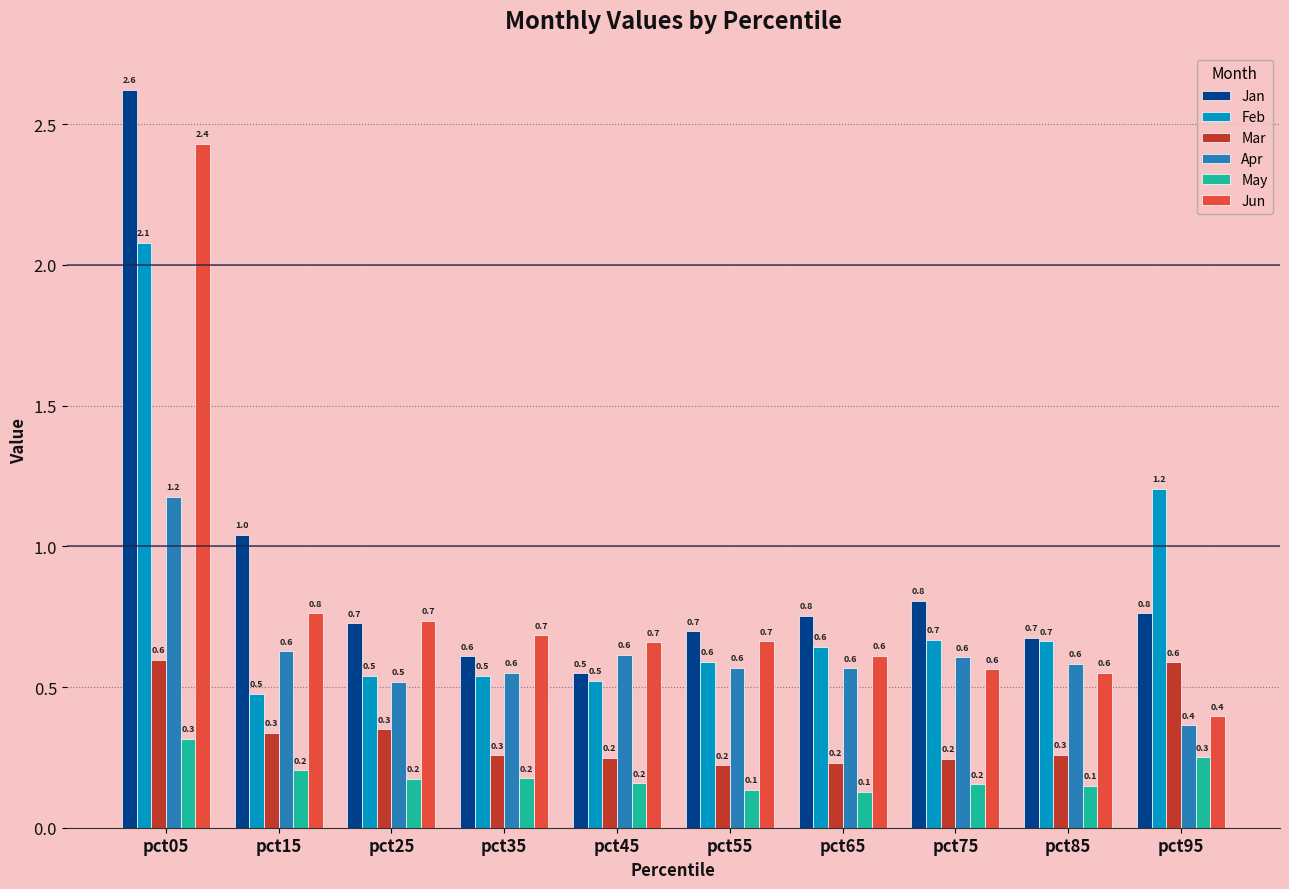

What is the minimum value for Mar?

0.2